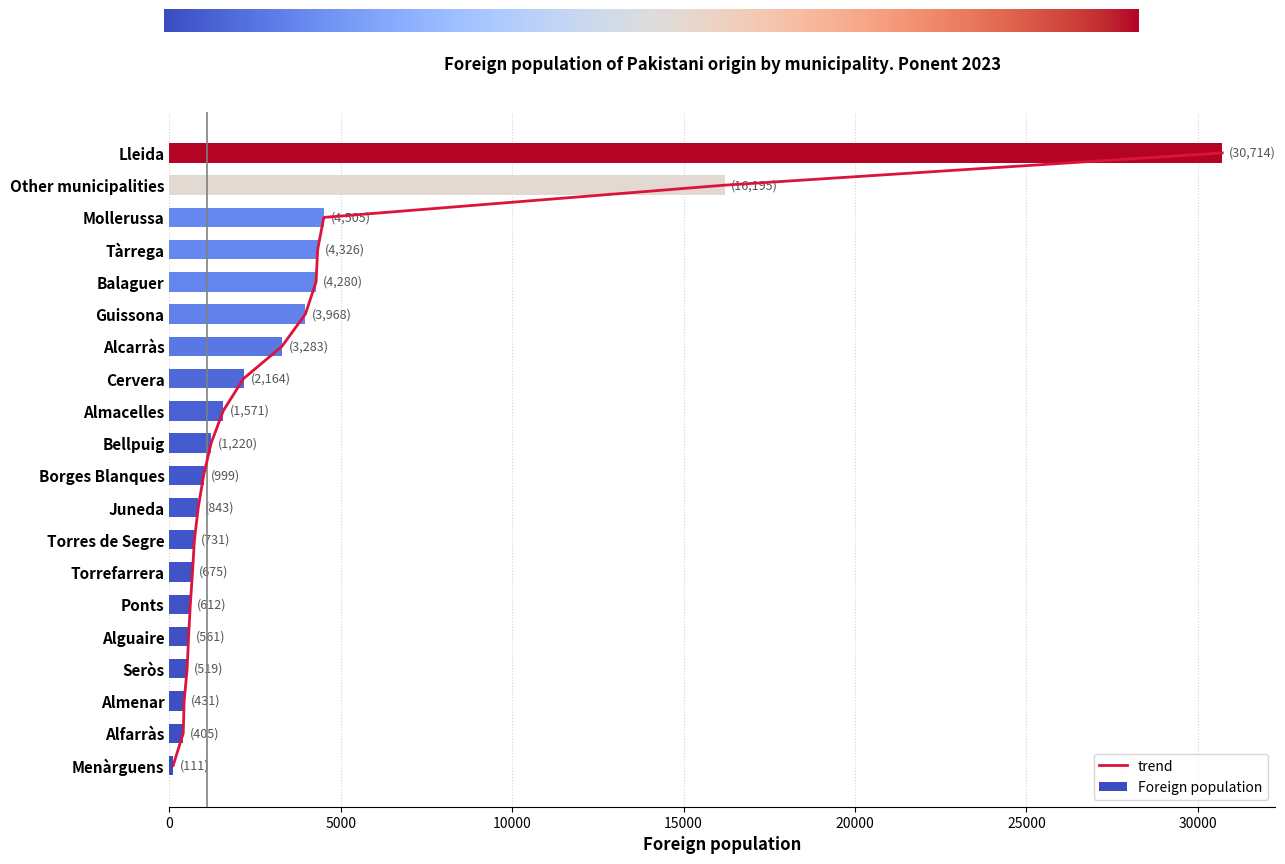

Which series has the largest total across all categories?

Foreign population